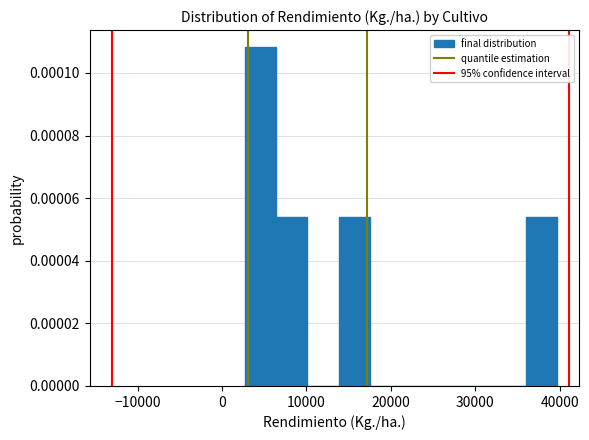

Read against the x-axis, roughly where is the centre of the tallest bar?

5000